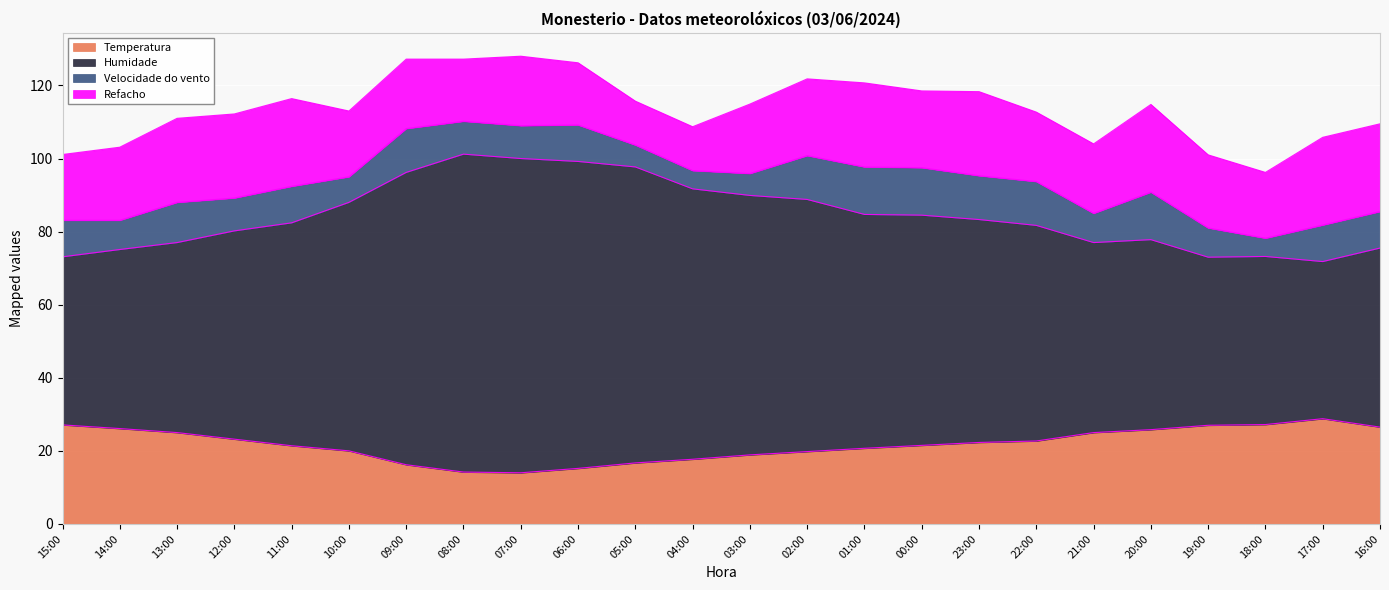

Between 07:00 and 18:00, which series saw the biggest shift?

Humidade